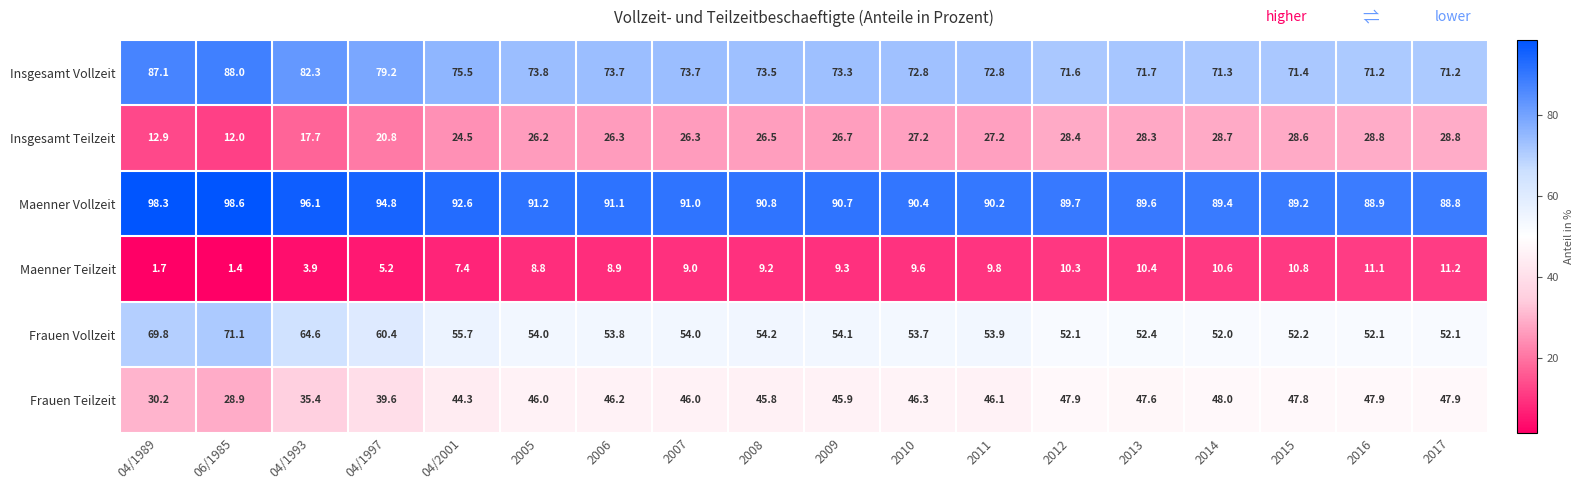

What is the difference between the highest and lowest values at 04/1997?

89.6